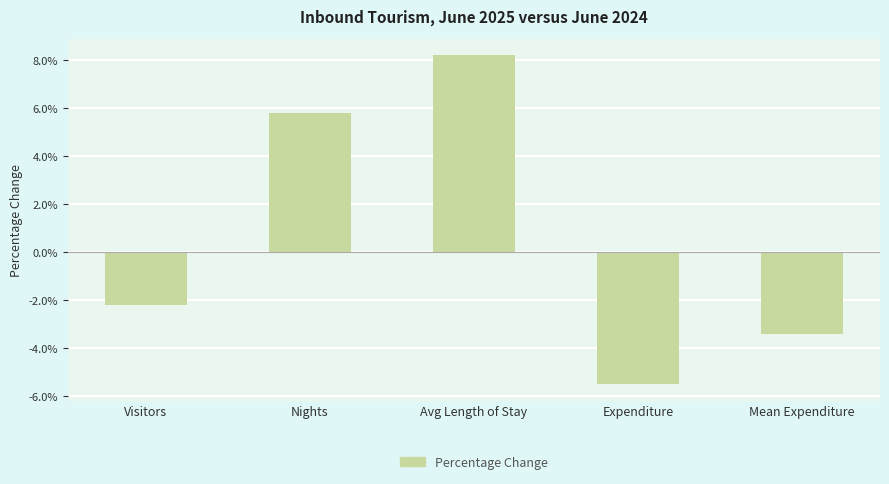

Does the chart contain any negative values?

Yes